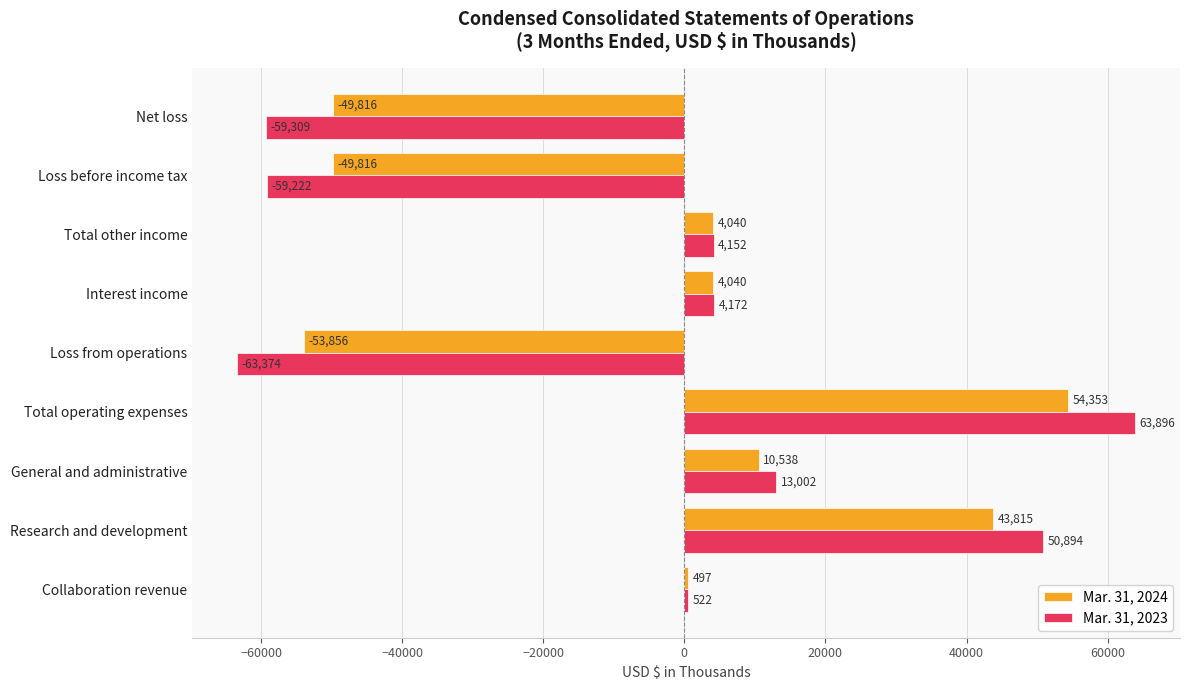

What is the difference between the Mar. 31, 2023 values at Loss before income tax and Net loss?

87